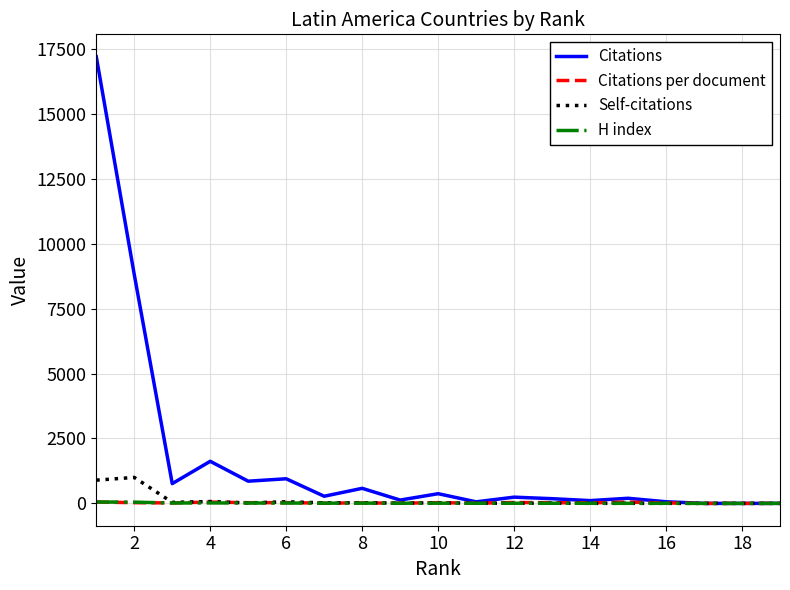

What is the maximum value shown in the chart?

17205.0